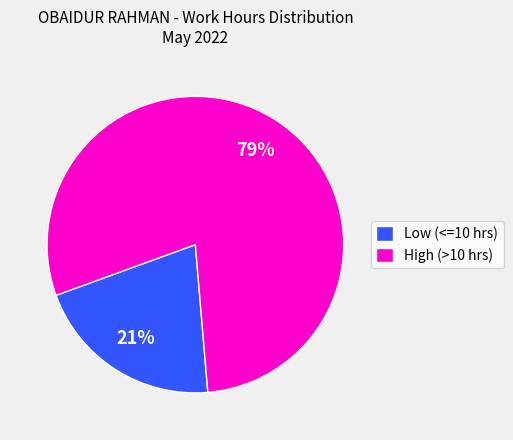

Does High (>10 hrs) account for over 50% of the chart?

Yes